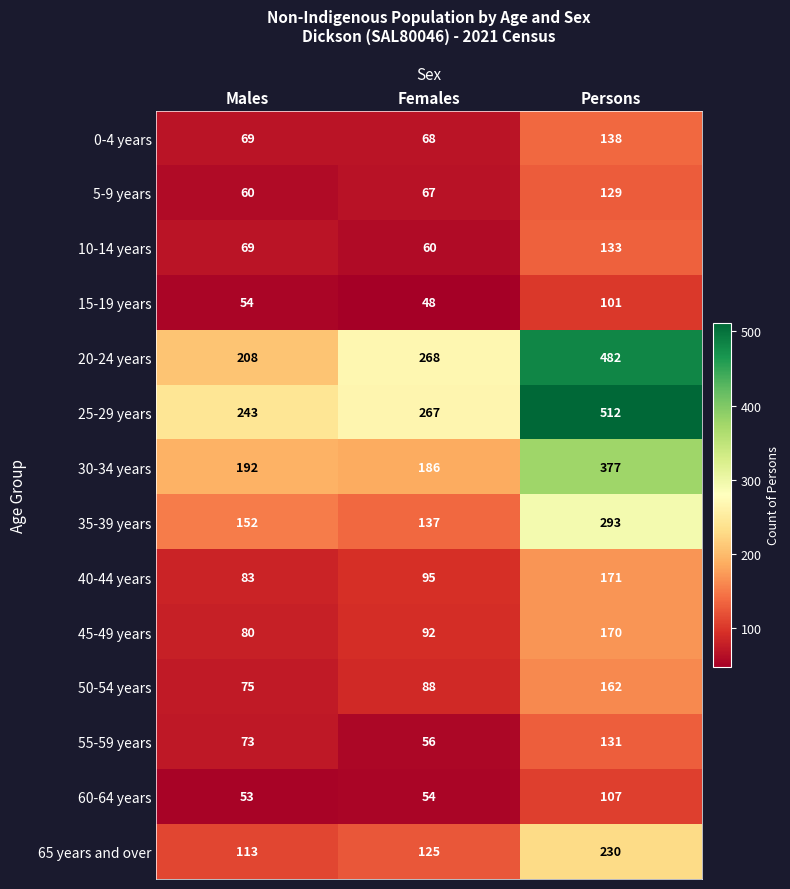

What is the greatest value displayed?

512